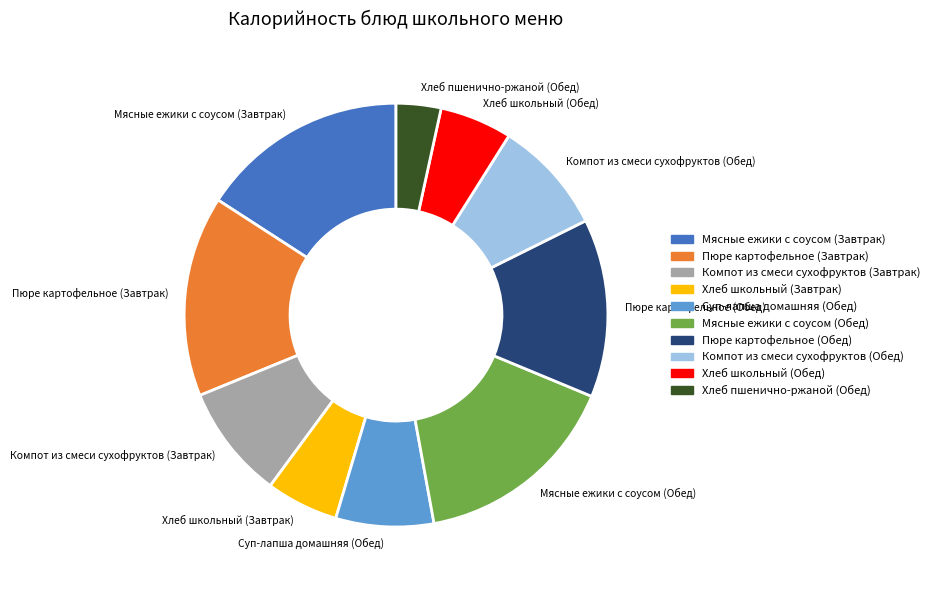

Between Компот из смеси сухофруктов (Завтрак) and Мясные ежики с соусом (Обед), which is larger?

Мясные ежики с соусом (Обед)